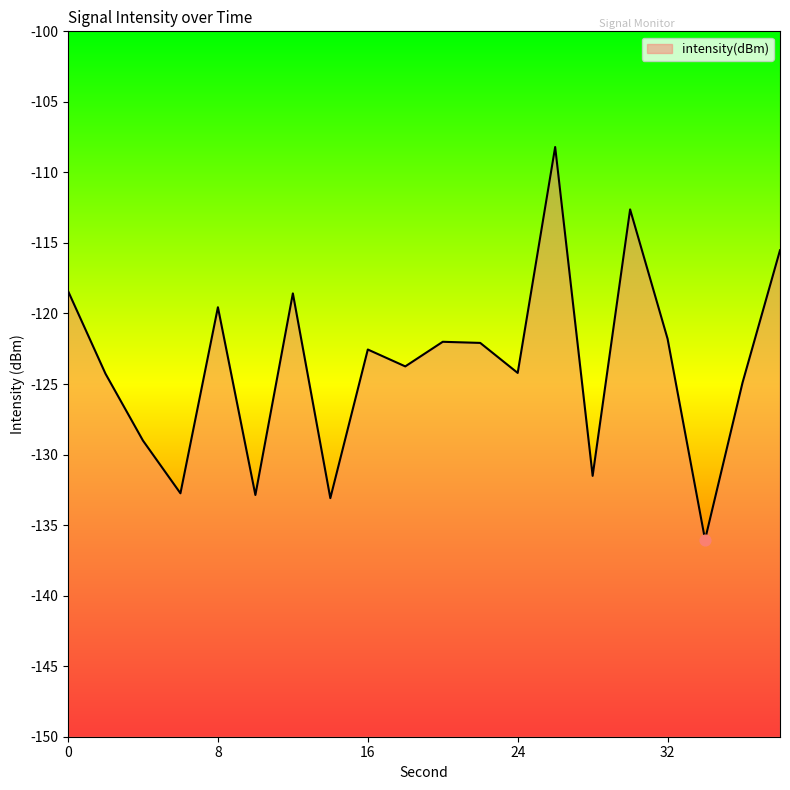

Between 4 and 2, which is larger?

2